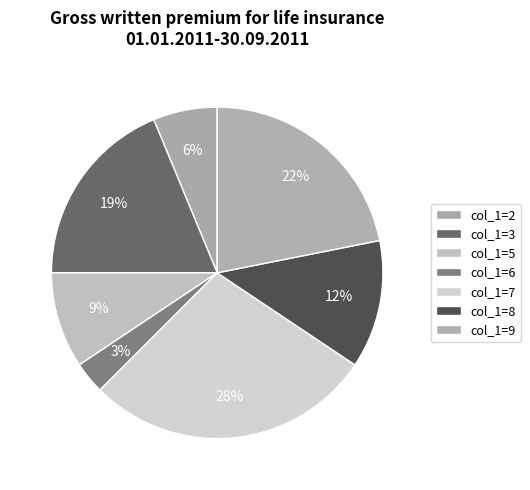

Count the number of slices in the pie.

7